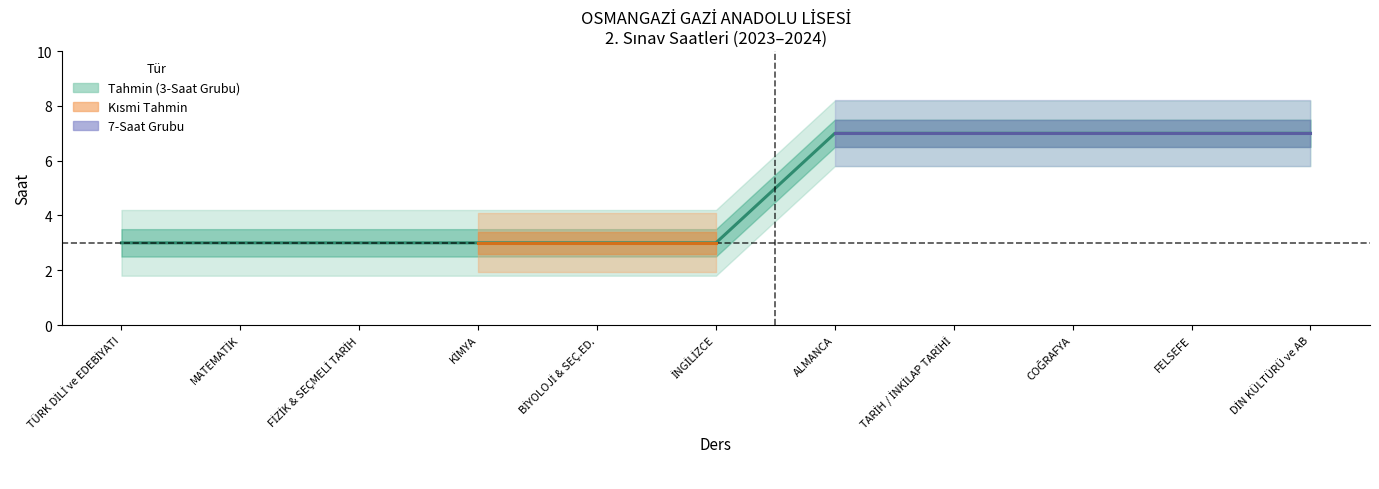

True or false: the data shows 5 at İNGİLİZCE.

False